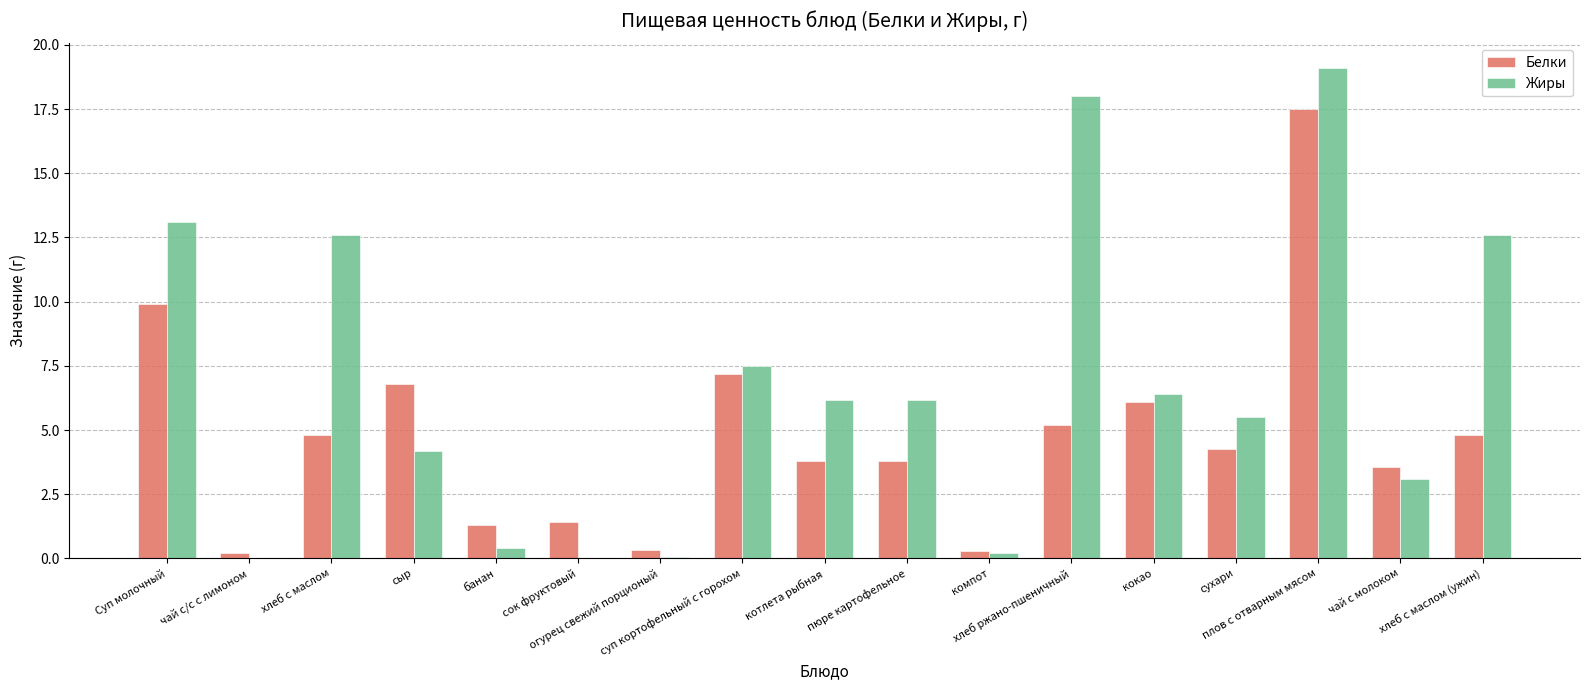

What is the total value across all series at хлеб ржано-пшеничный?

23.2